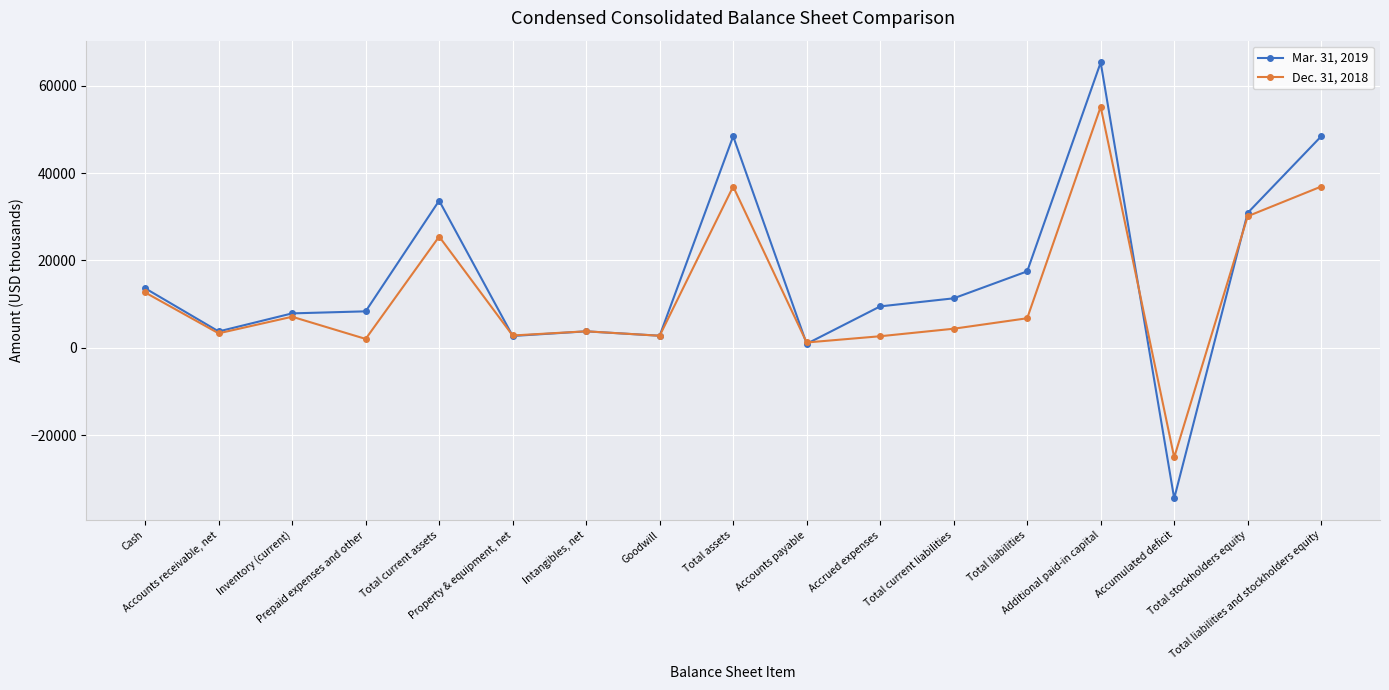

What is the greatest value displayed?

65278